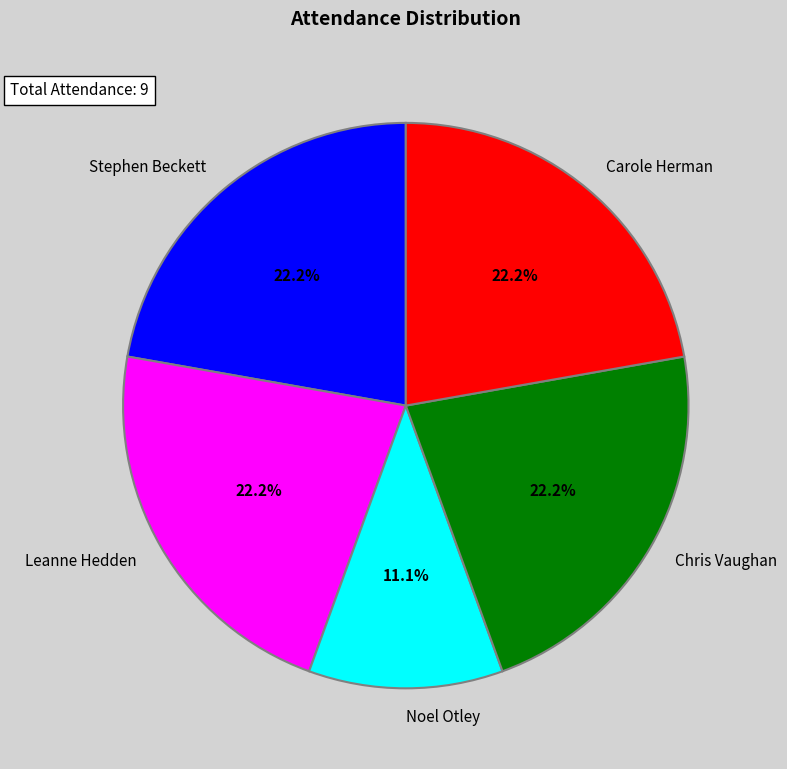

To the nearest percent, what is the average slice percentage?

20%